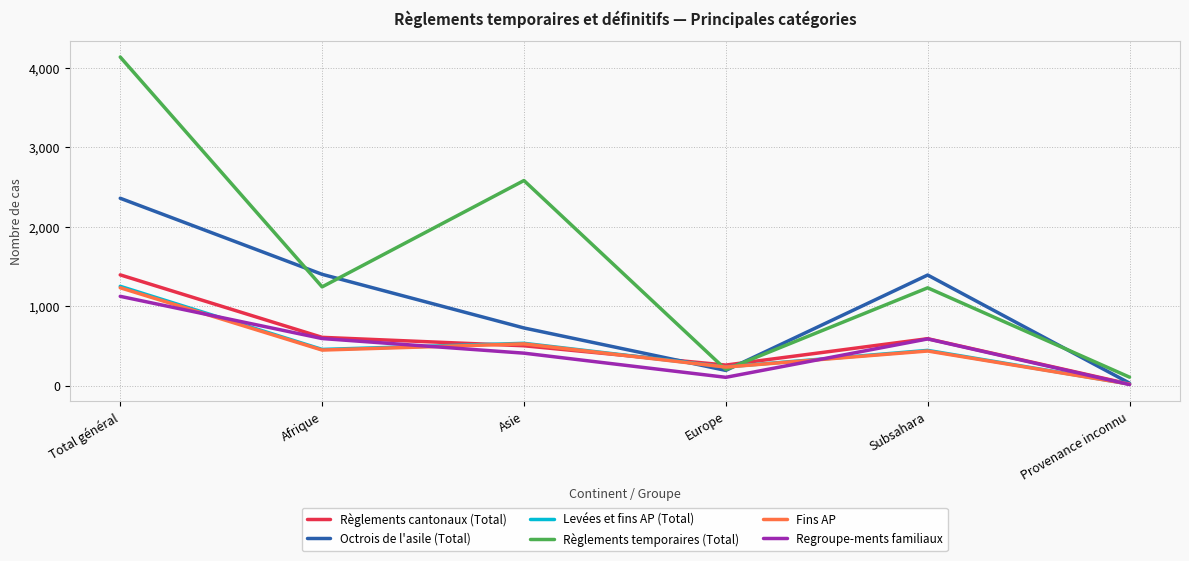

Where do Fins AP and Regroupe-ments familiaux first cross each other?

Total général and Afrique